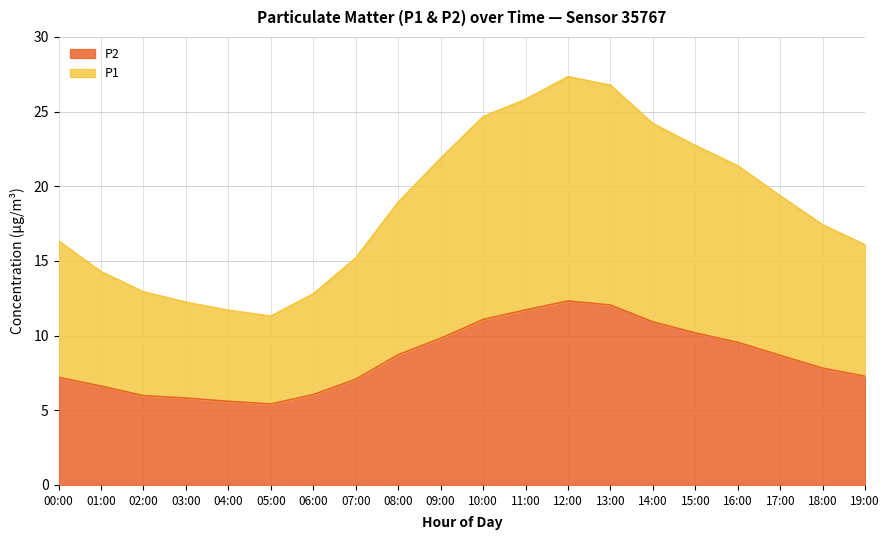

Reading left to right, list all the values displayed in this chart.

P1: 16.3	14.3	12.9	12.2	11.7	11.3	12.8	15.2	18.9	21.9	24.7	25.8	27.3	26.8	24.2	22.7	21.4	19.4	17.4	16.1
P2: 7.2	6.6	6.0	5.8	5.6	5.4	6.0	7.1	8.7	9.8	11.1	11.7	12.3	12.1	10.9	10.2	9.6	8.7	7.8	7.3